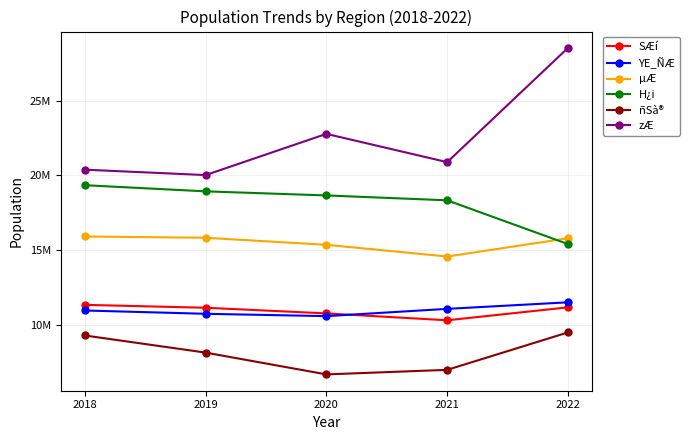

What are all the series names shown in the legend?

SÆí, YE_ÑÆ, µÆ, H¿i, ñSà®, zÆ